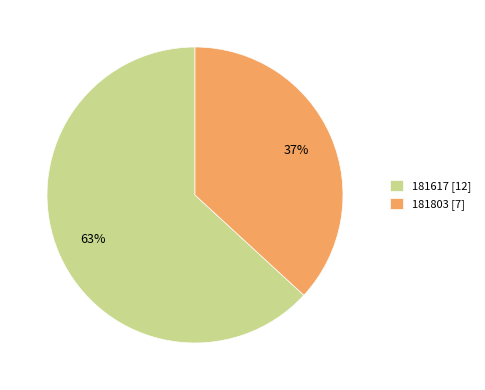

Is it true that 181617 is 52% of the pie?

False